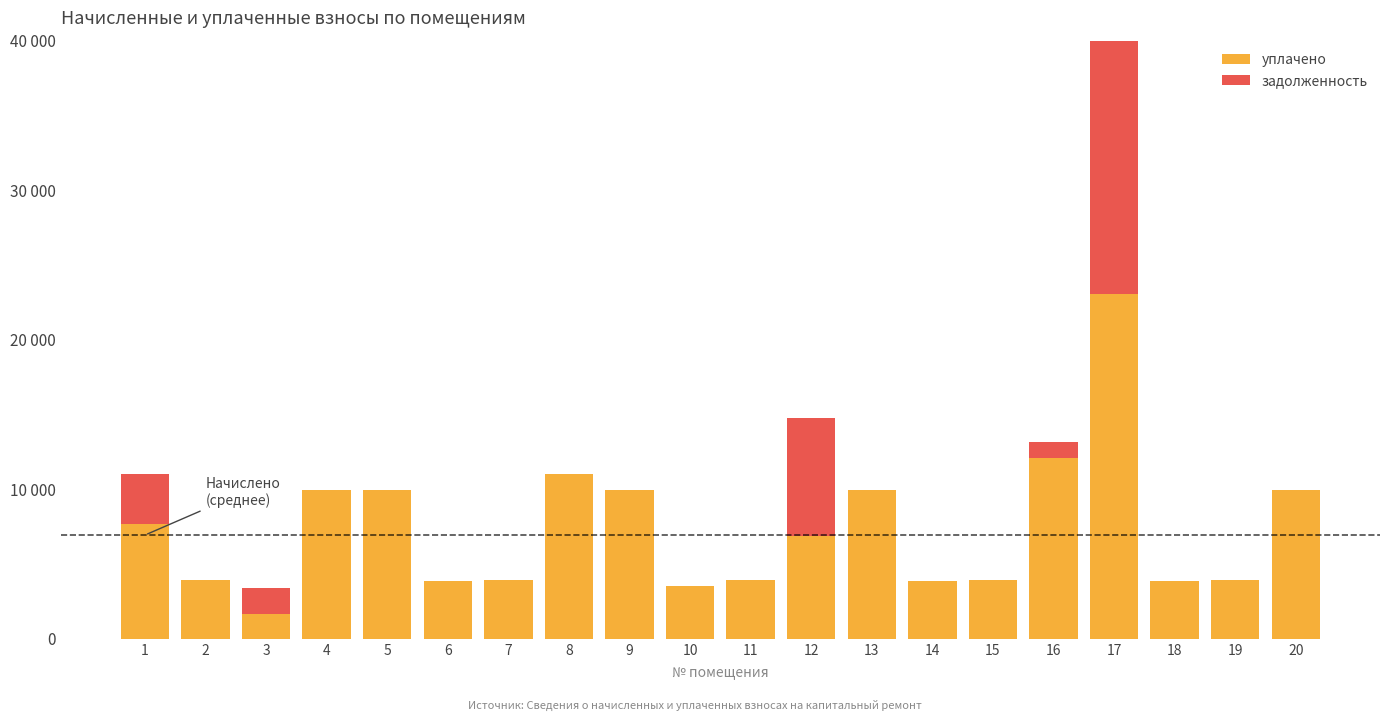

Is it true that задолженность equals 0.0 at 15?

True